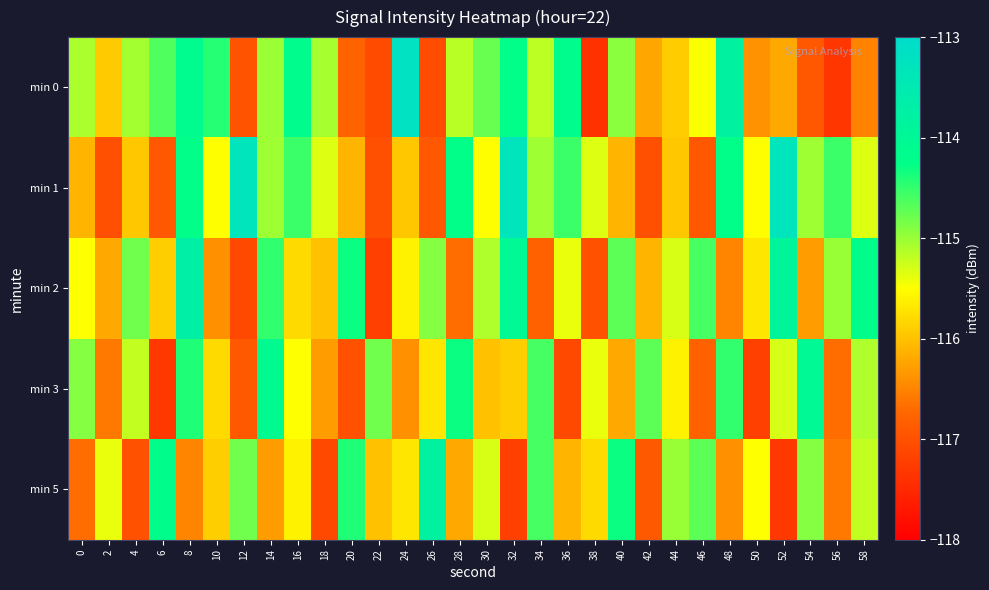

What is the total value across all series at 52?

-576.0